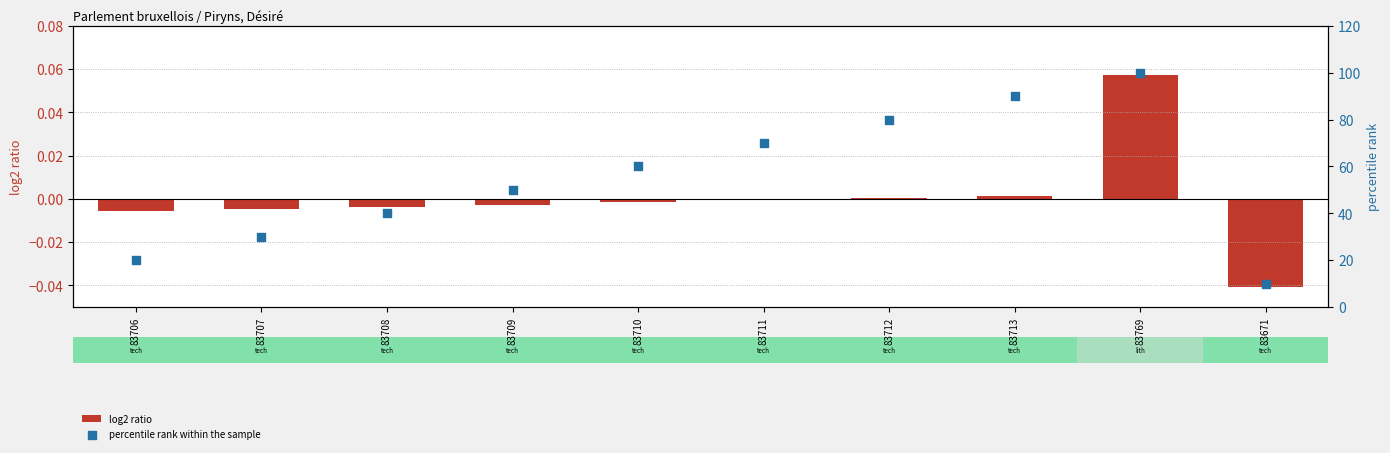

Which series has the largest total across all categories?

percentile rank within the sample